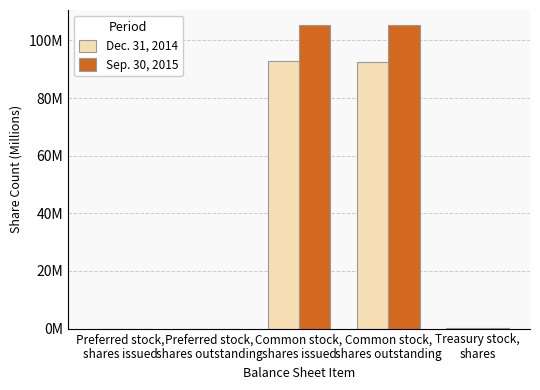

Which series has the largest total across all categories?

Sep. 30, 2015